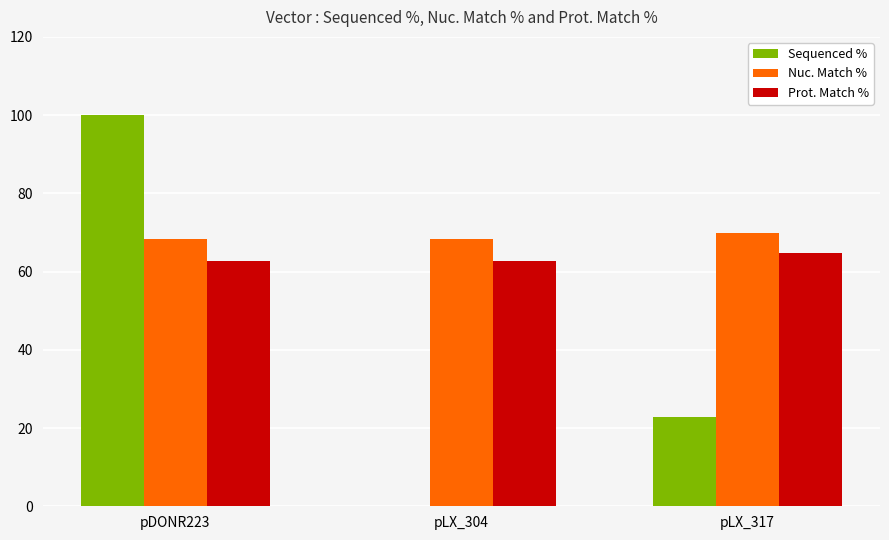

How many groups of bars are there?

3